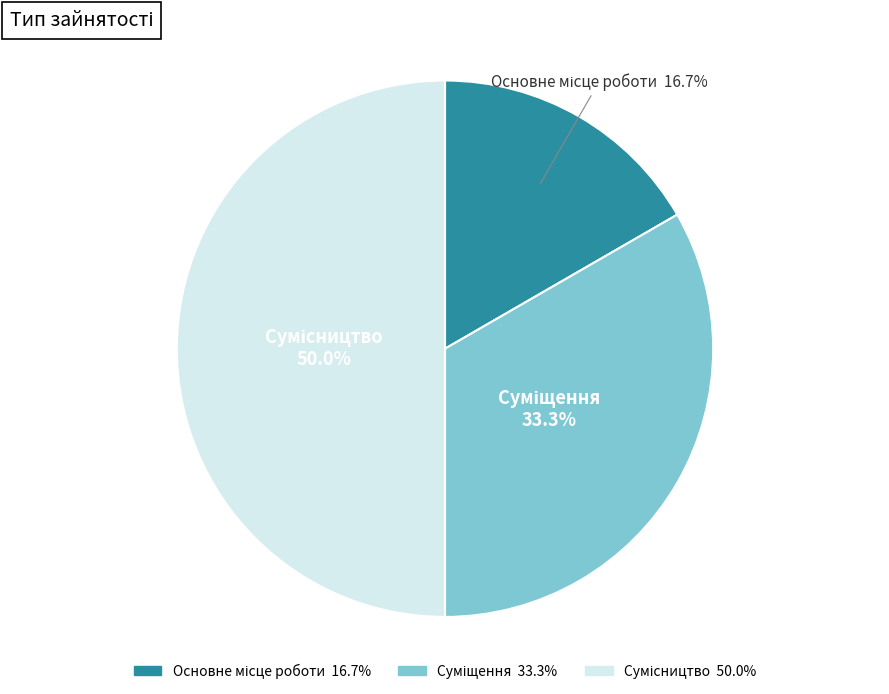

Count the number of slices in the pie.

3